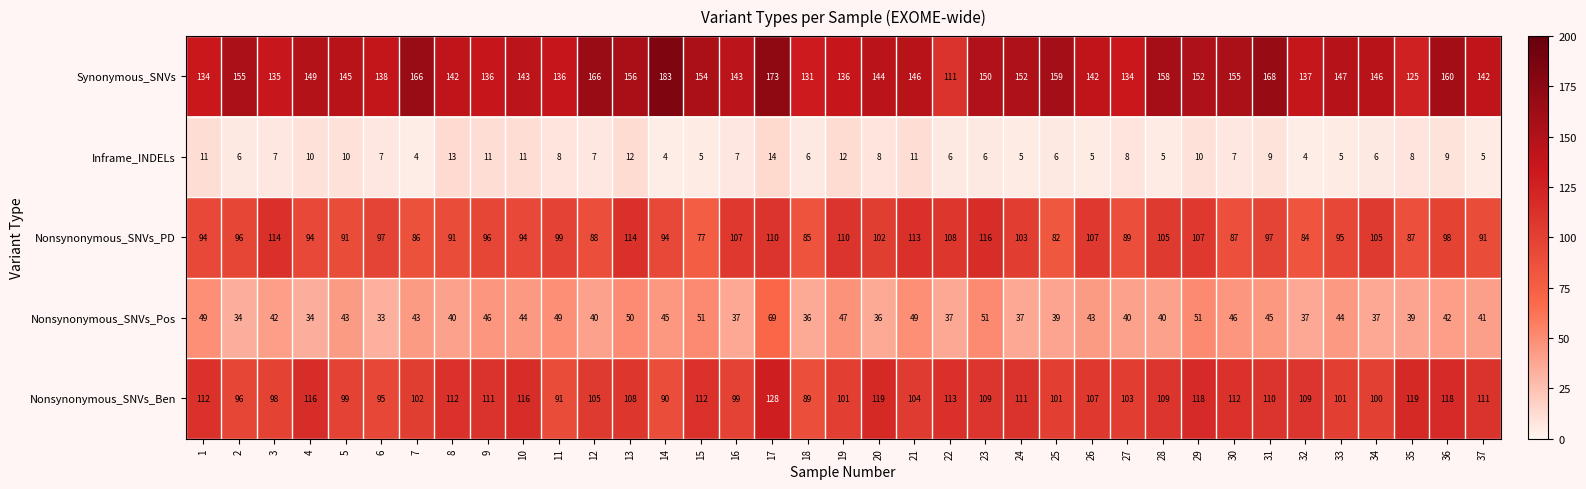

What is the greatest value displayed?

183